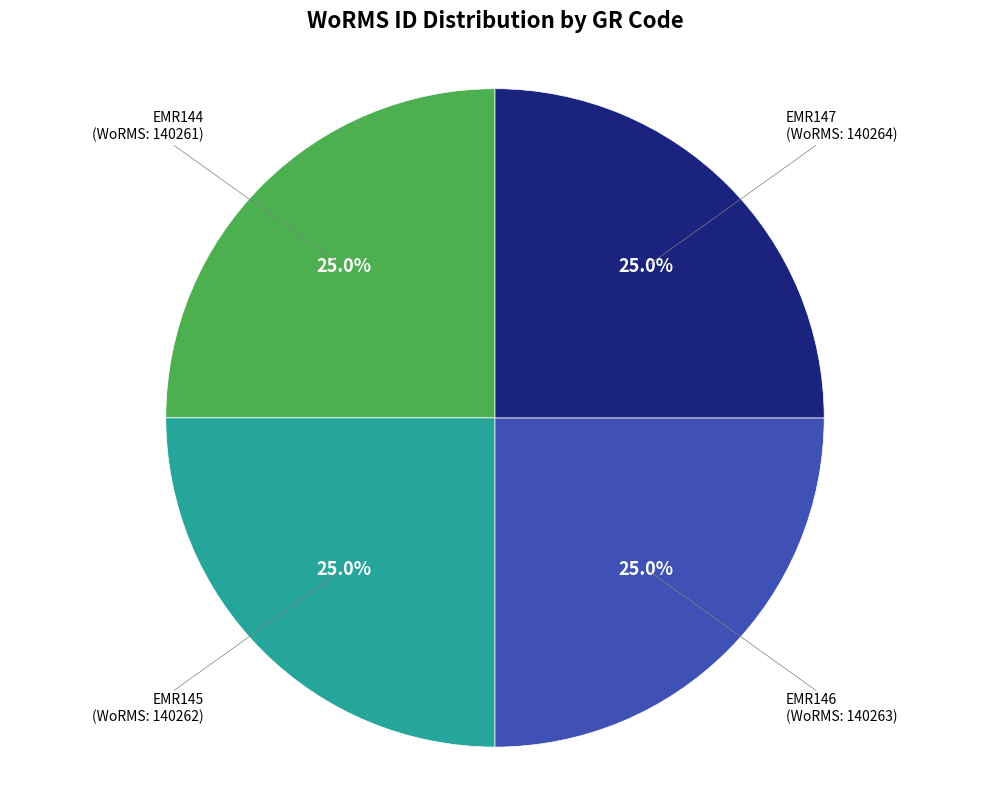

What percentage do EMR147 and EMR144 together represent?

50.0%